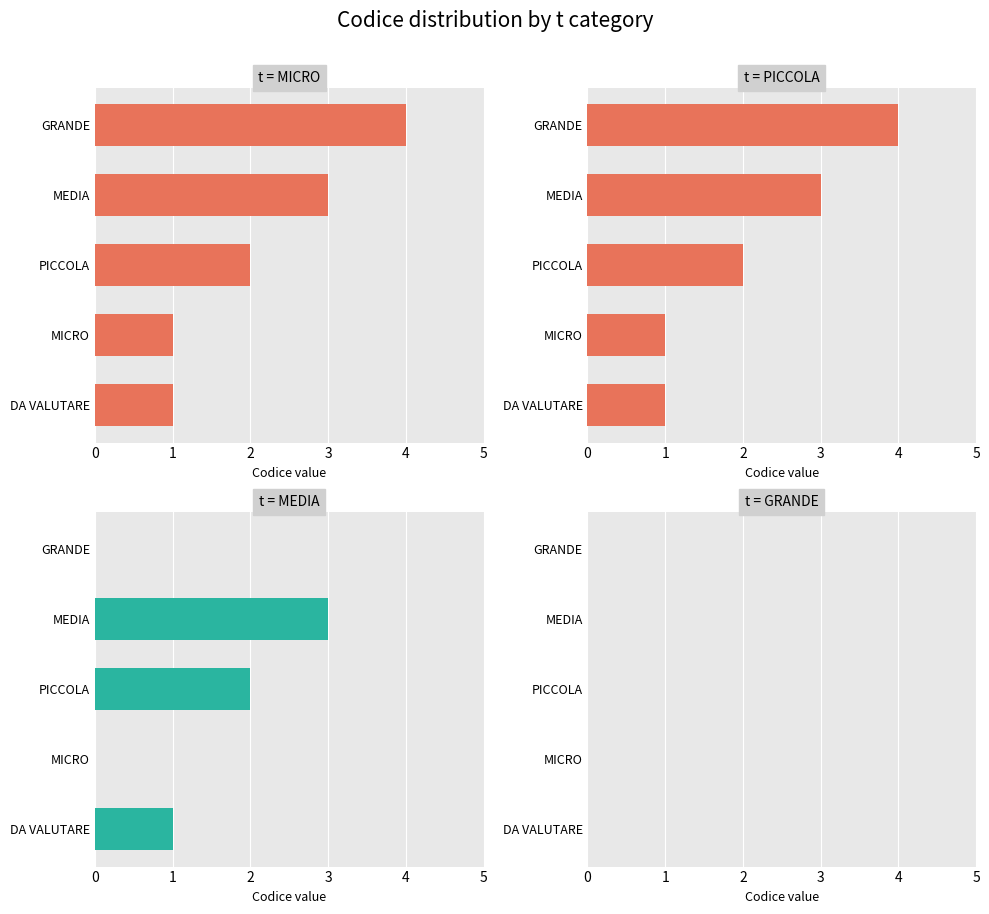

Where does the PICCOLA series first go above 2?

MEDIA